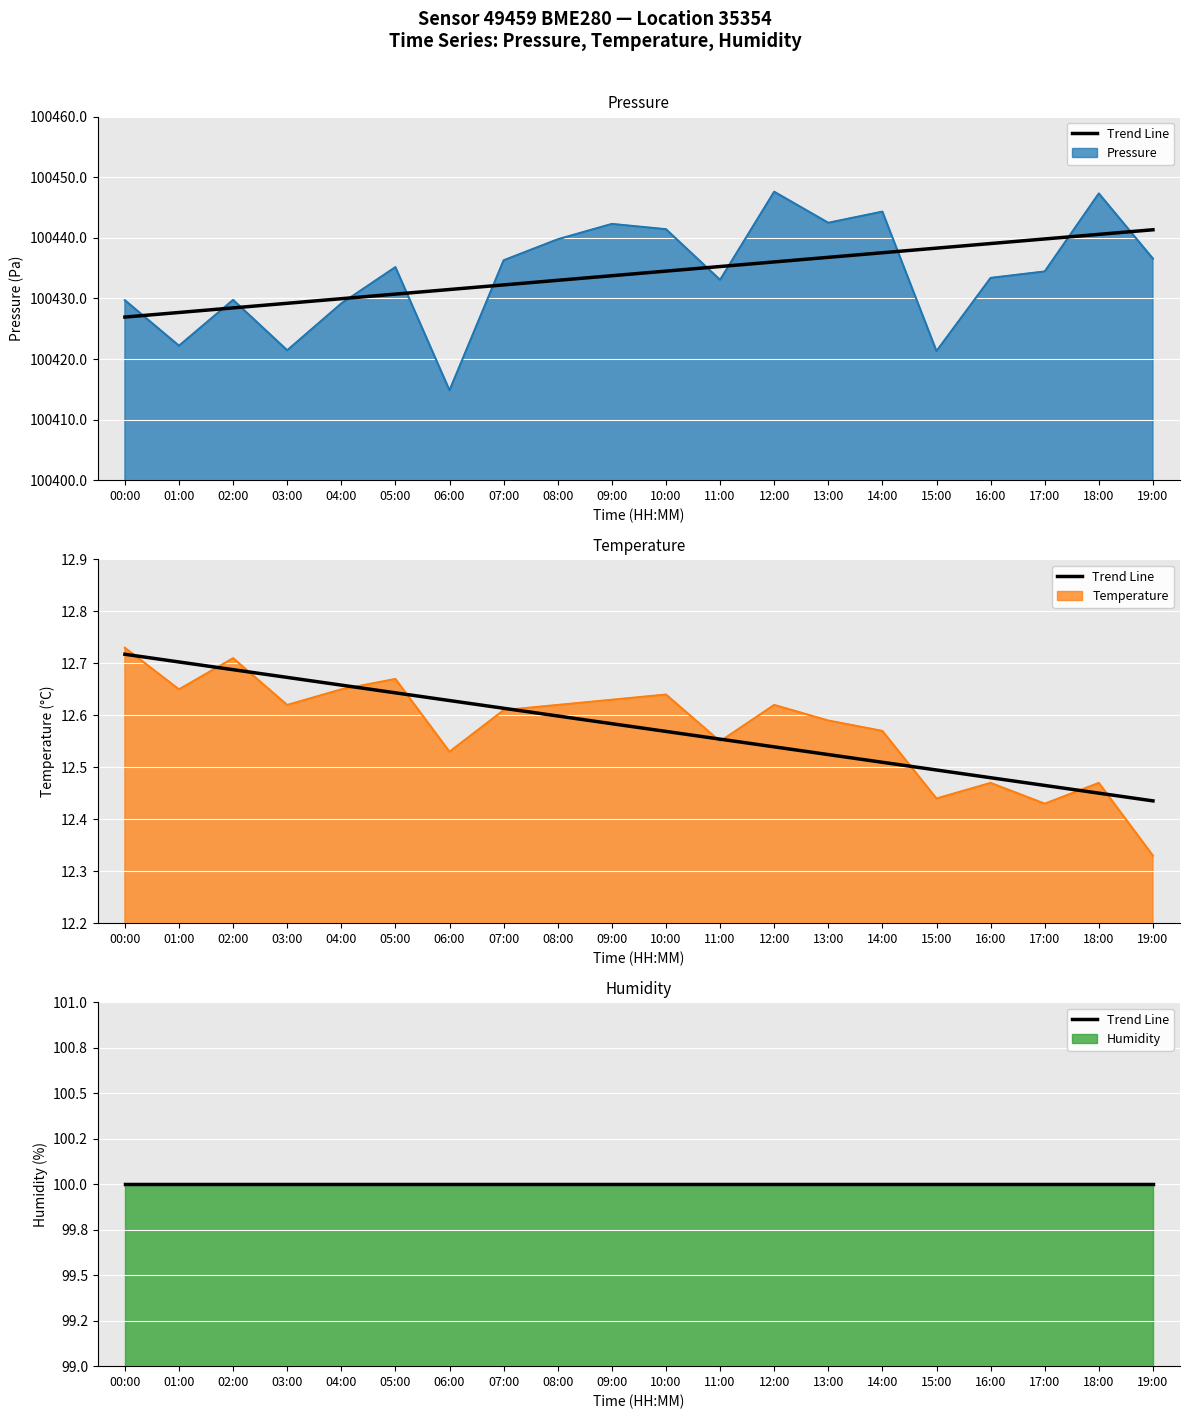

What is the value of the temperature line point at the 3rd from the left?

12.7